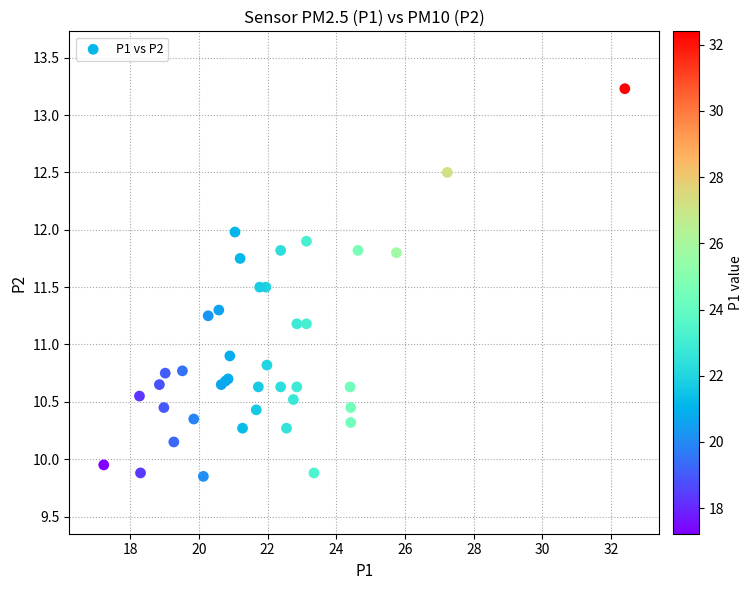

What Y value in the scatter plot is closest to 11?

10.9